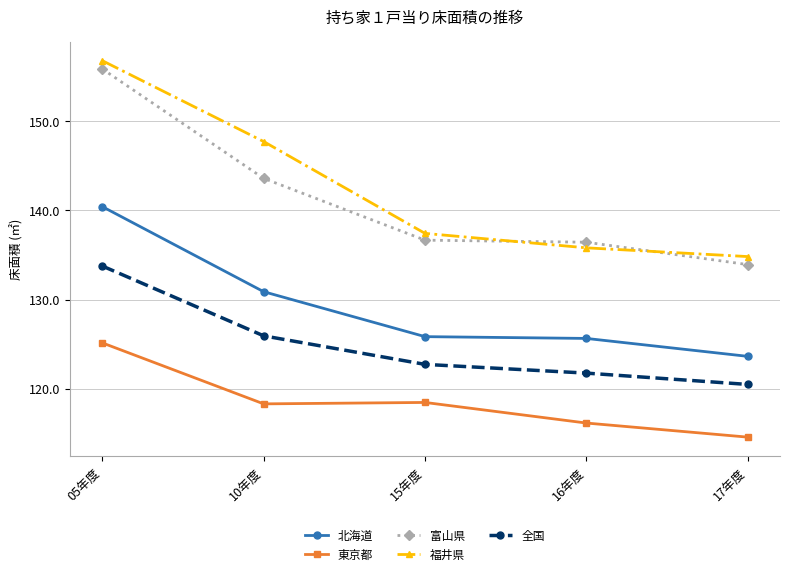

What are all the series names shown in the legend?

北海道, 東京都, 富山県, 福井県, 全国